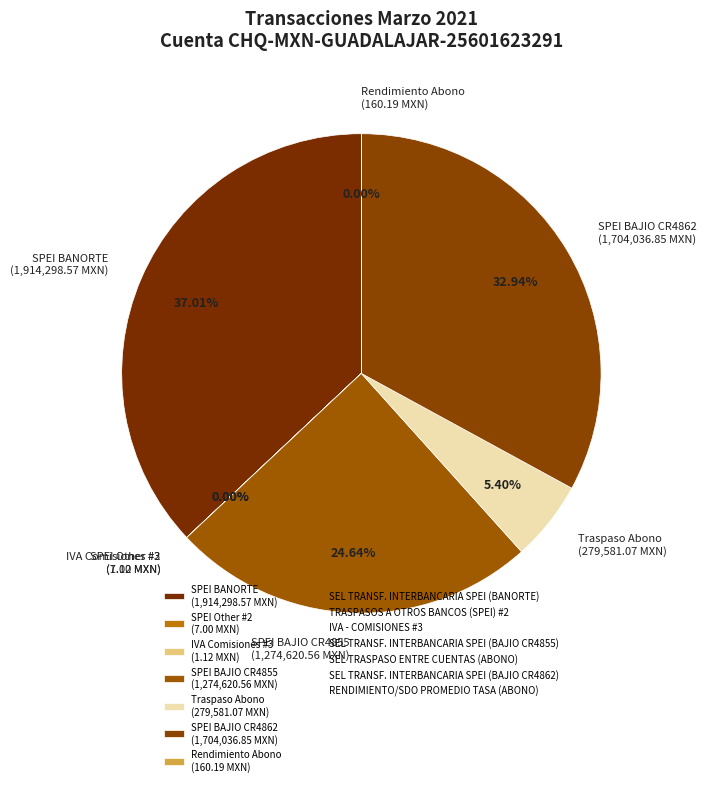

Is SPEI BAJIO CR4855 (1,274,620.56 MXN) the majority of the pie?

No